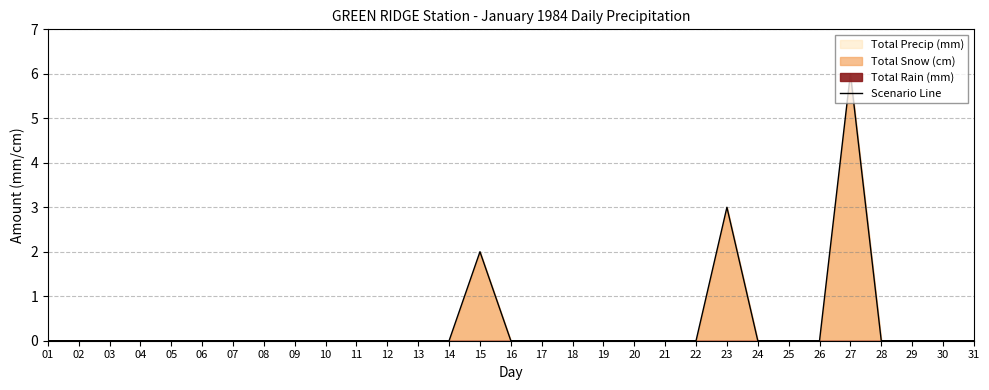

True or false: the data shows 0 at 25.

True